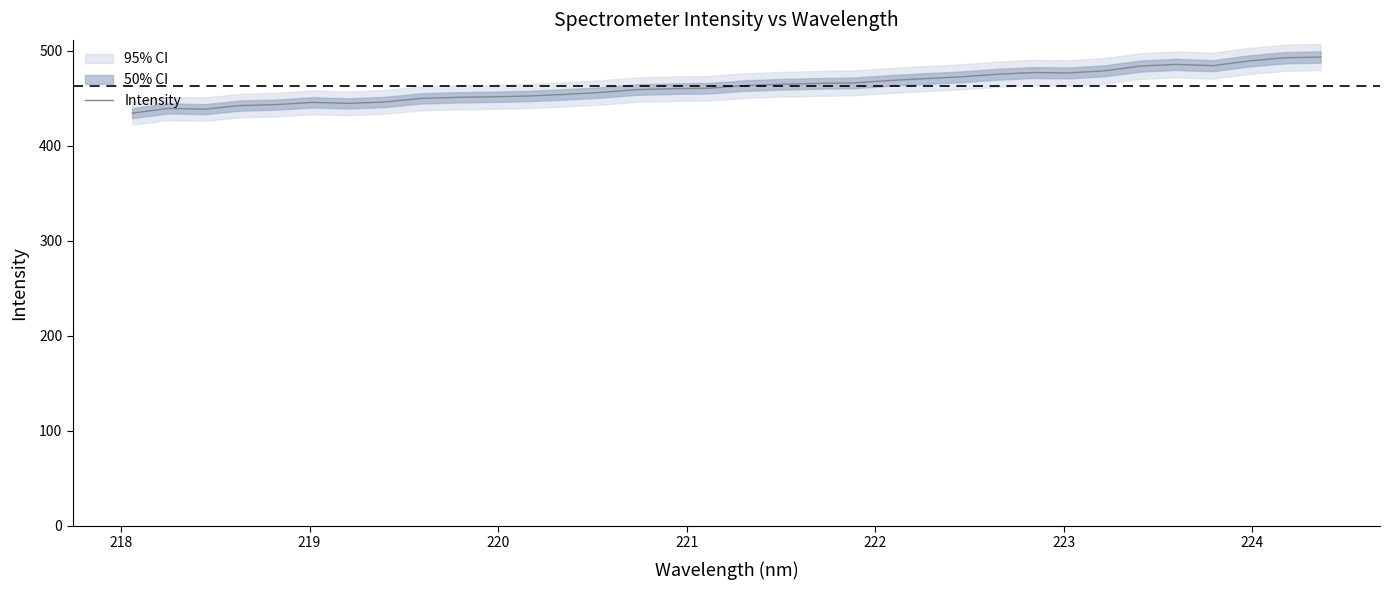

What is the minimum value shown in the chart?

434.2